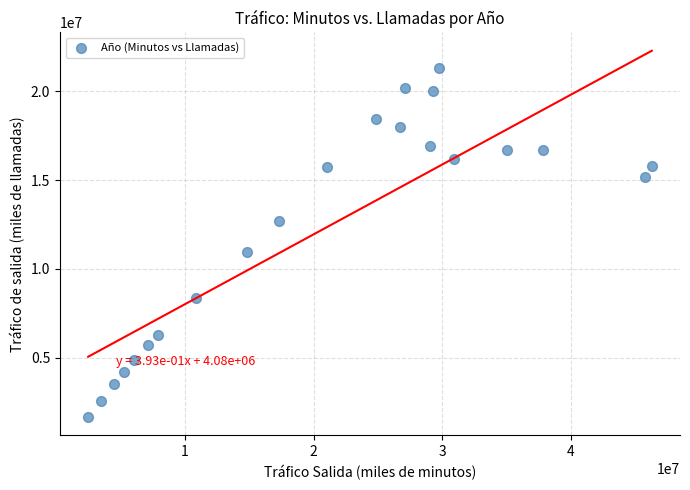

What is the range of X values (max minus min)?

43839487.4